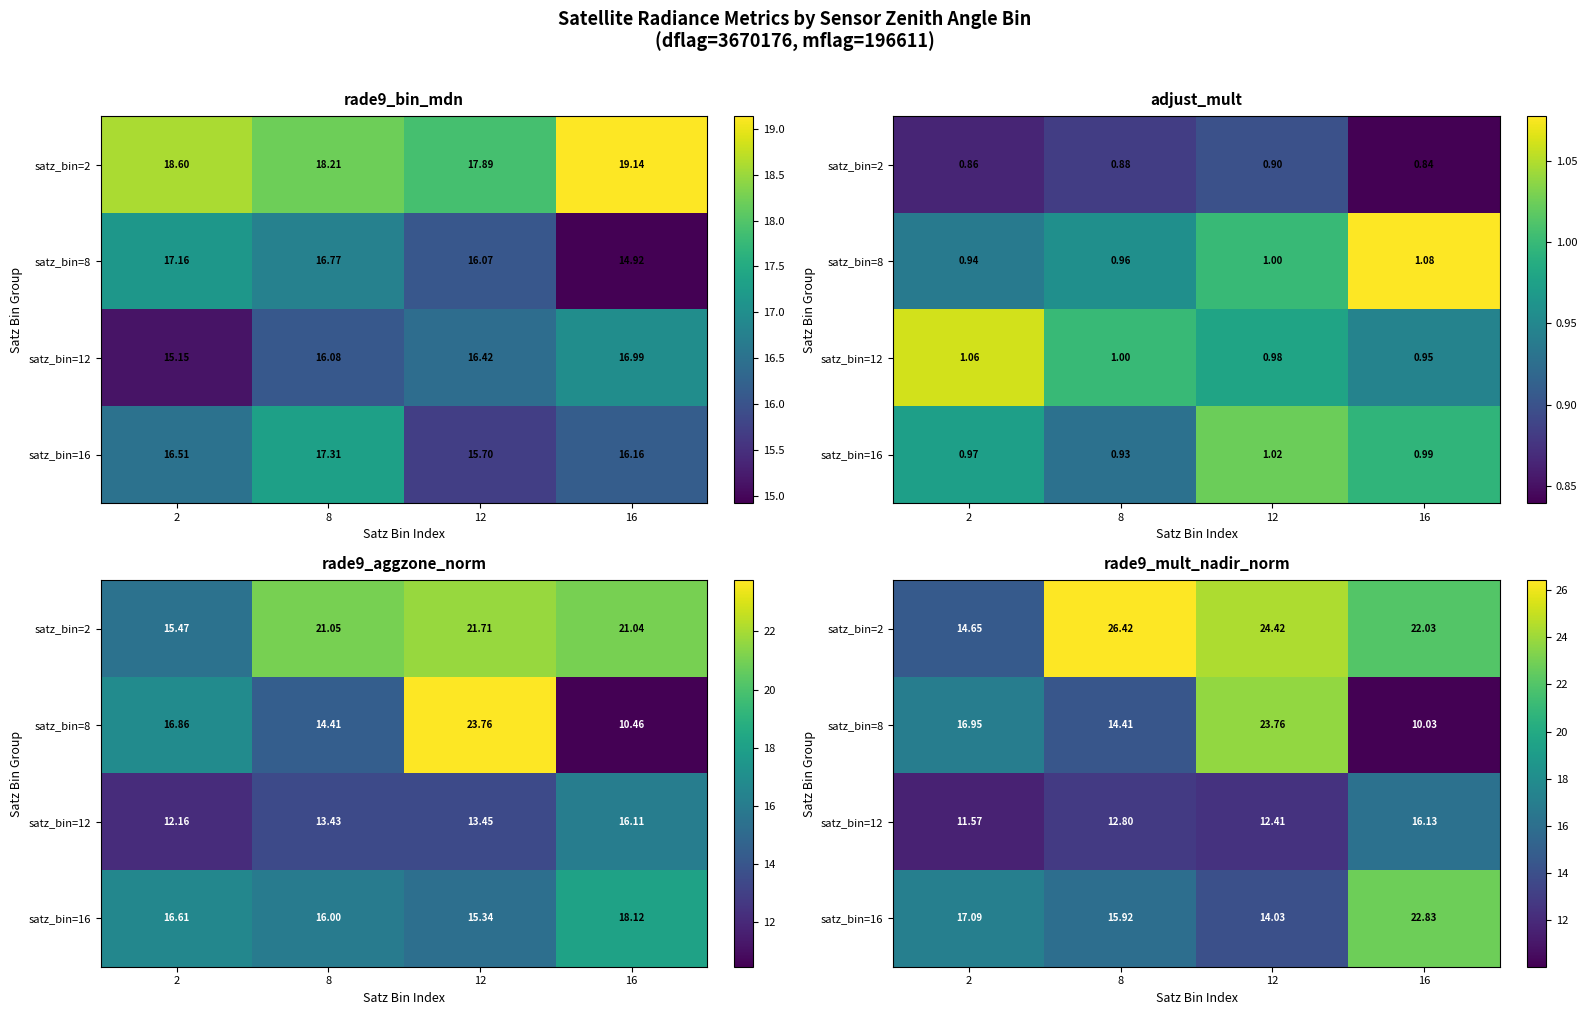

At which category is the sum across all series the highest?

12